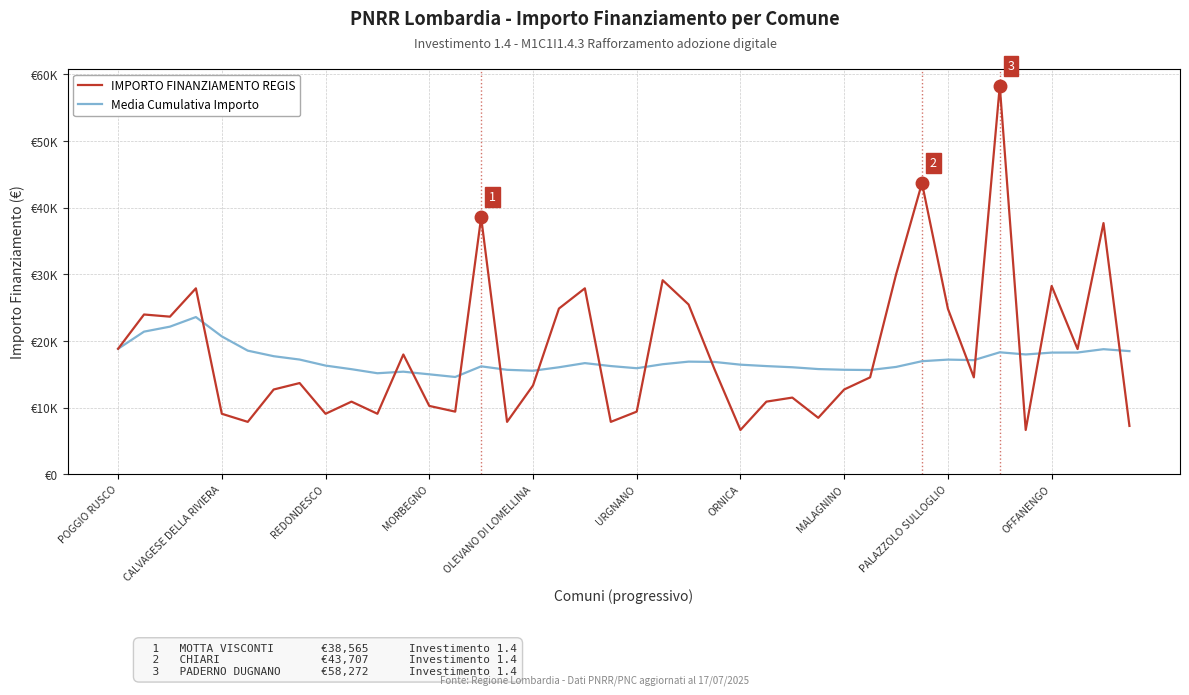

True or false: Media Cumulativa Importo and IMPORTO FINANZIAMENTO REGIS intersect in this chart.

True